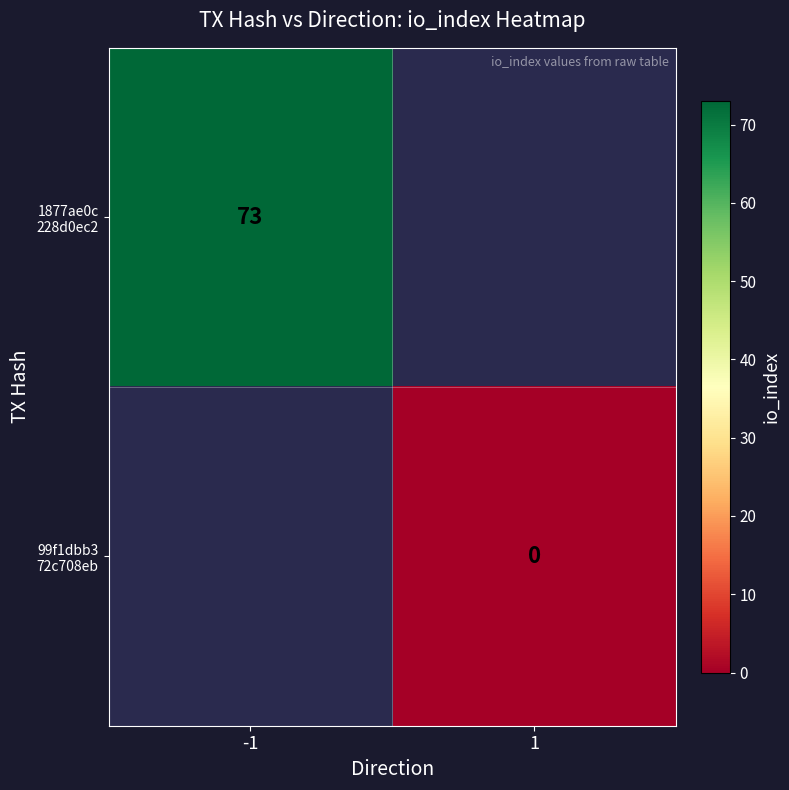

Is the value of 1877ae0c 228d0ec2 at -1 greater than the value of 99f1dbb3 72c708eb at -1?

No